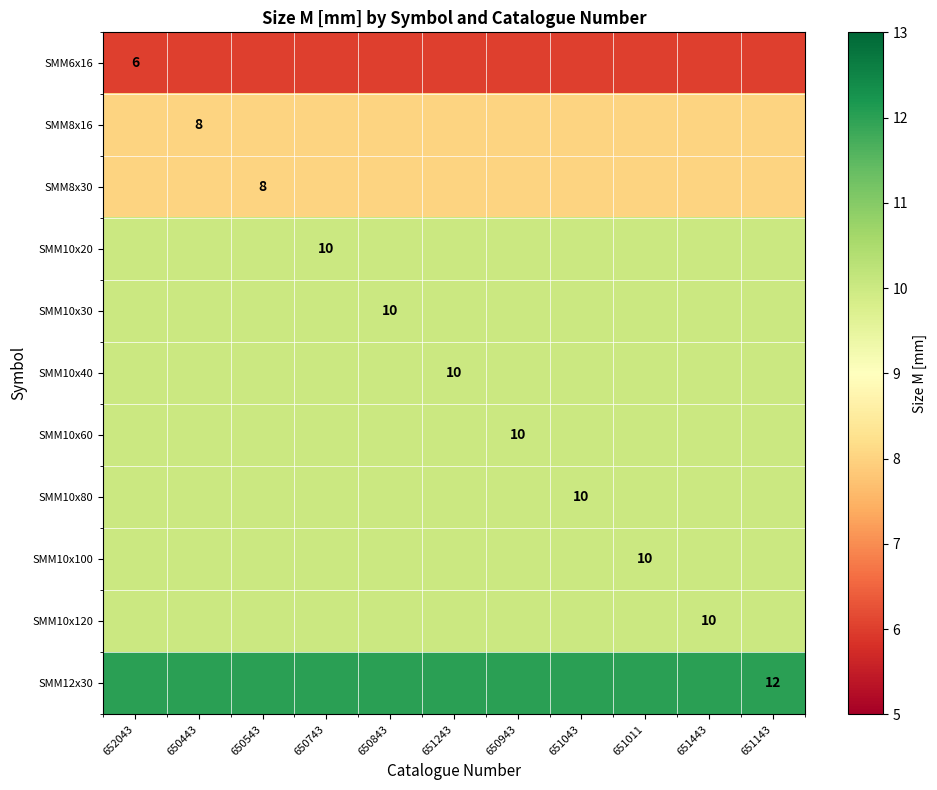

At which category does the chart reach its minimum across all series?

652043